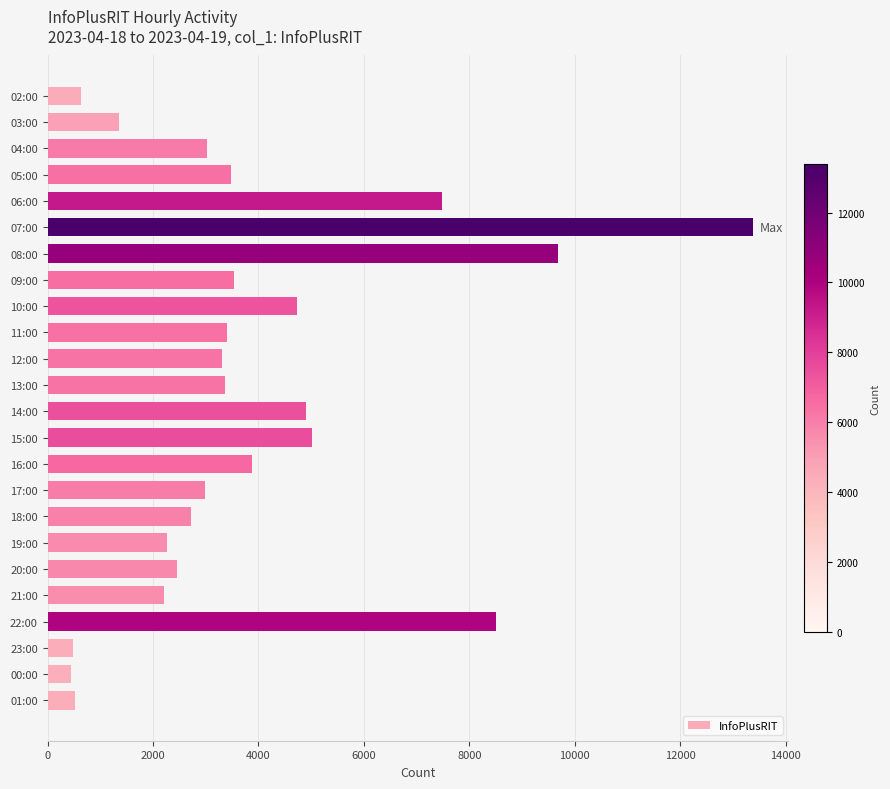

Which category has the highest value across all series?

07:00